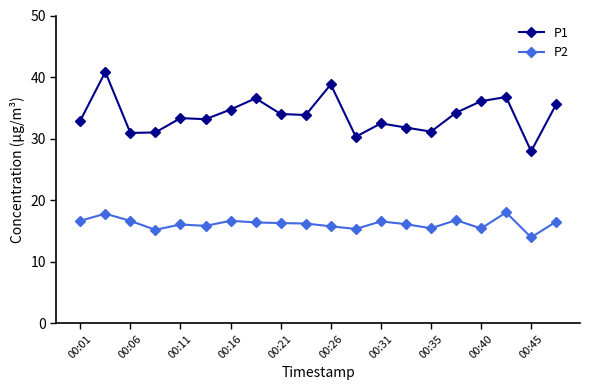

Which series has the widest spread of values?

P1